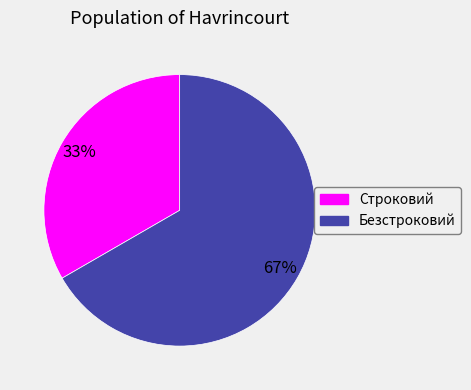

What is the majority slice?

Безстроковий